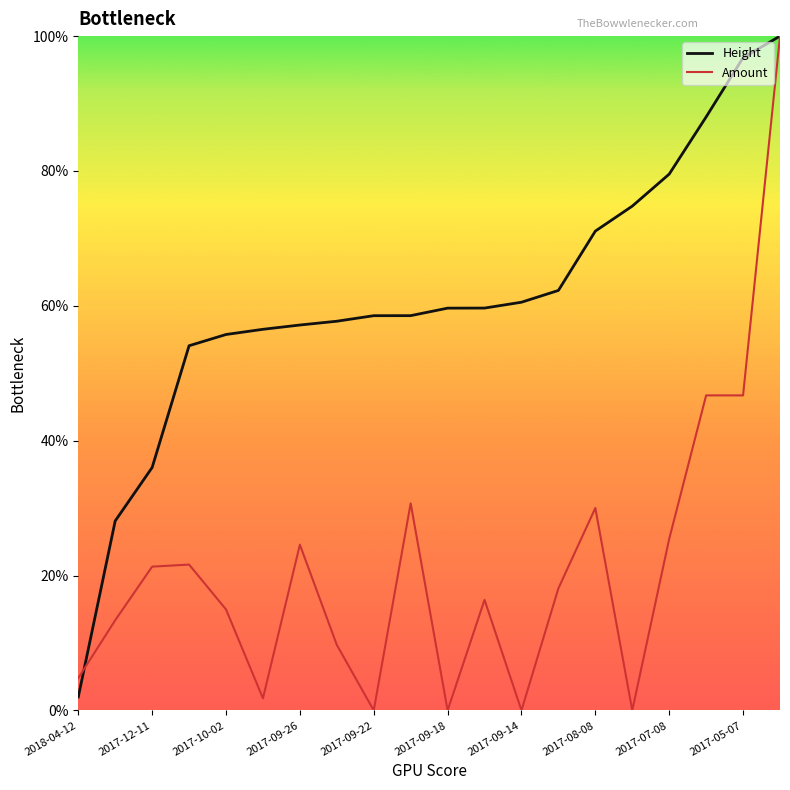

Does the chart display data point markers on the line(s)?

No